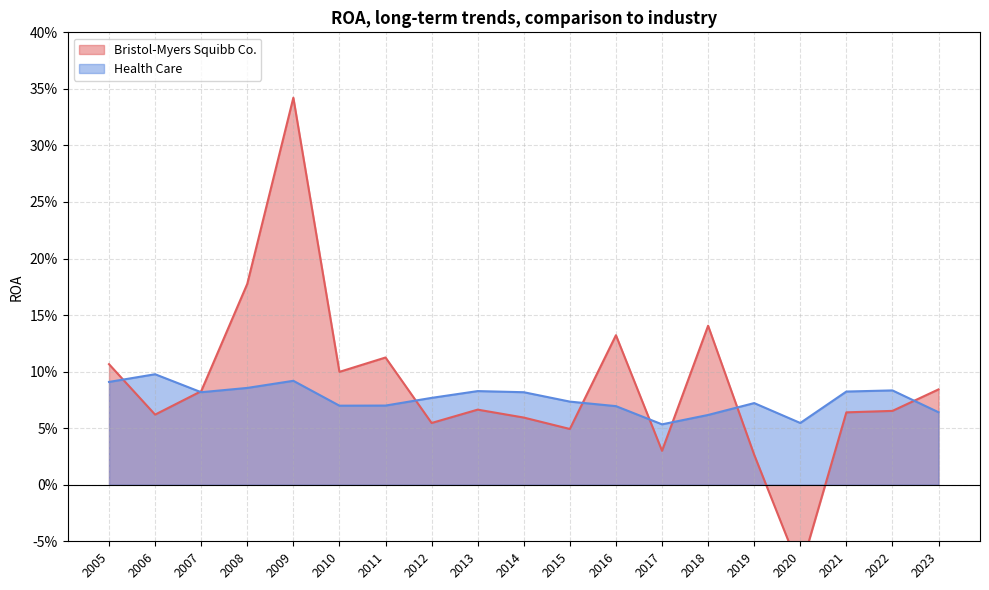

How many lines are shown in the chart?

2